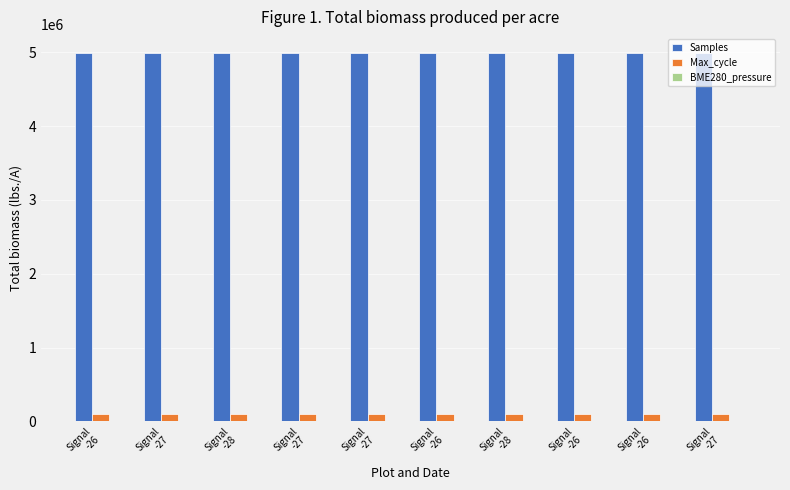

What is the maximum value shown in the chart?

4997384.0